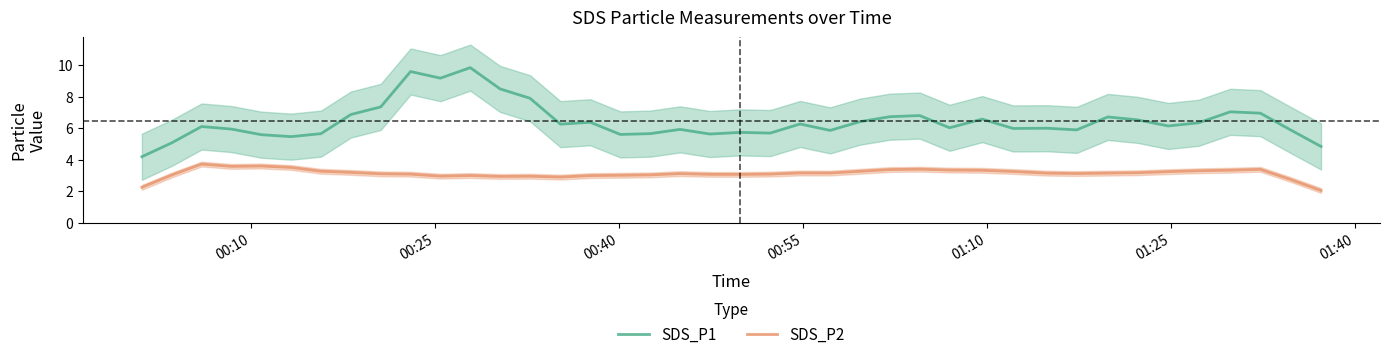

What is the maximum value for SDS_P2?

3.7